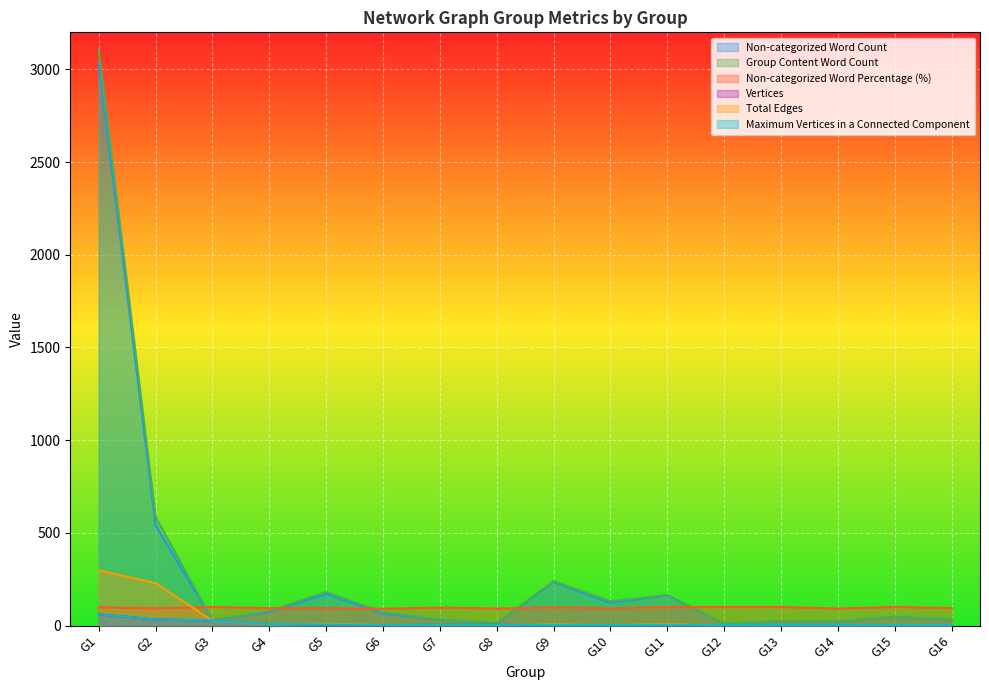

List the labels in order of Non-categorized Word Percentage (%) value, largest first.

G3, G11, G12, G13, G15, G9, G1, G7, G5, G16, G4, G10, G2, G8, G14, G6